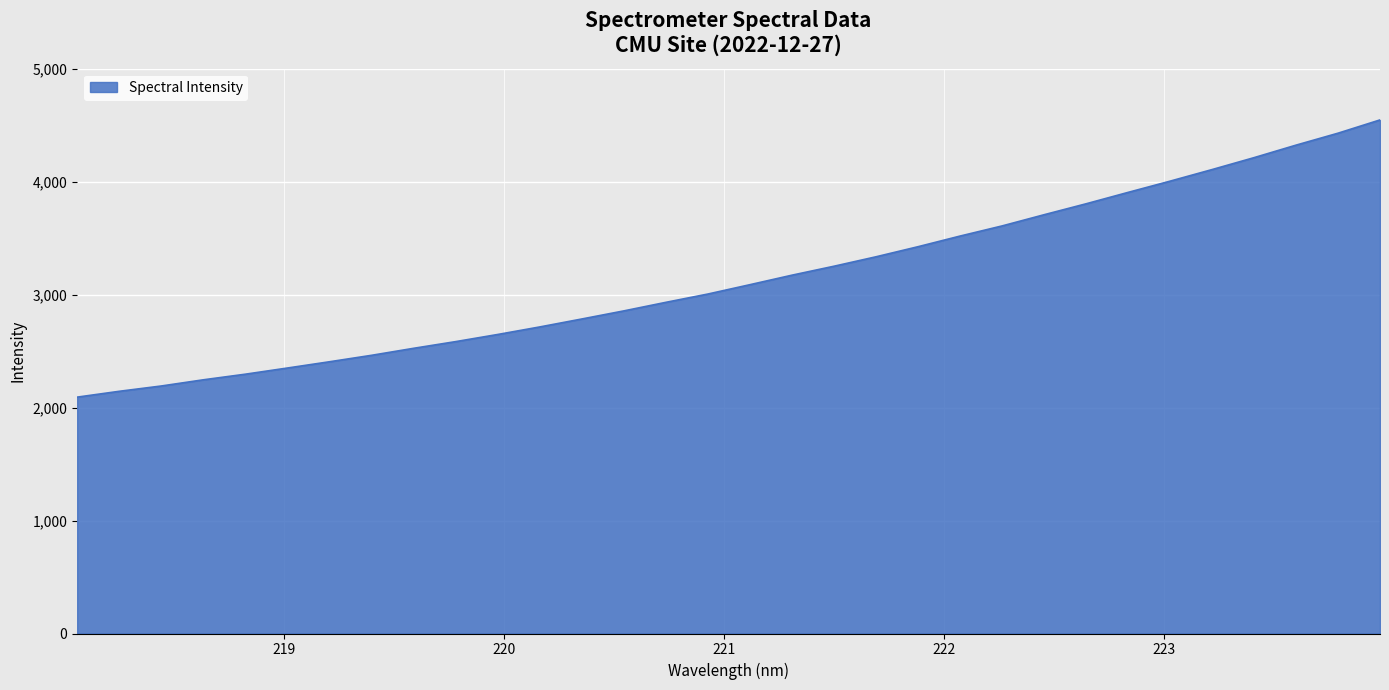

What is the difference between the maximum and minimum values?

2454.3